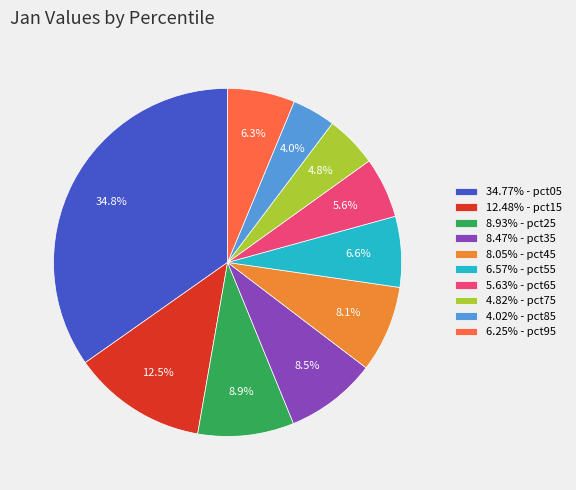

Does 4.02% - pct85 represent more than half of the total?

No